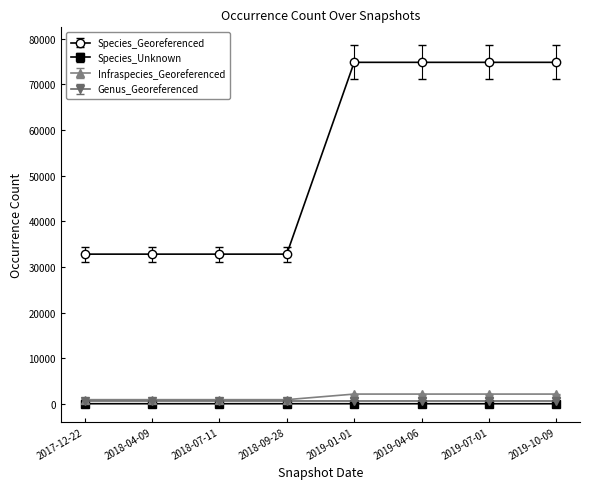

Which series has the widest spread of values?

Species_Georeferenced